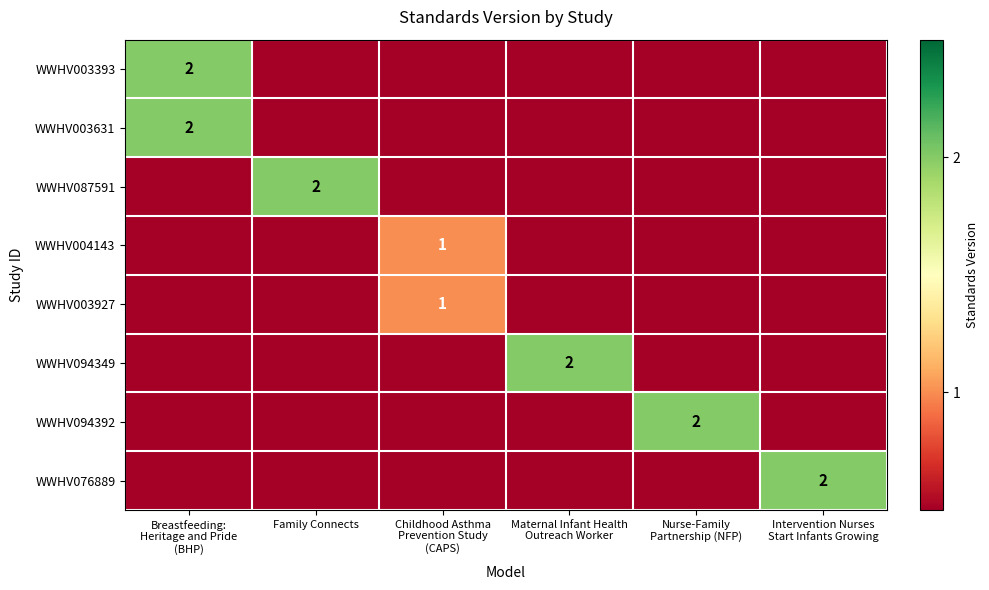

The WWHV087591 series shows 0 at Family Connects. True or false?

False